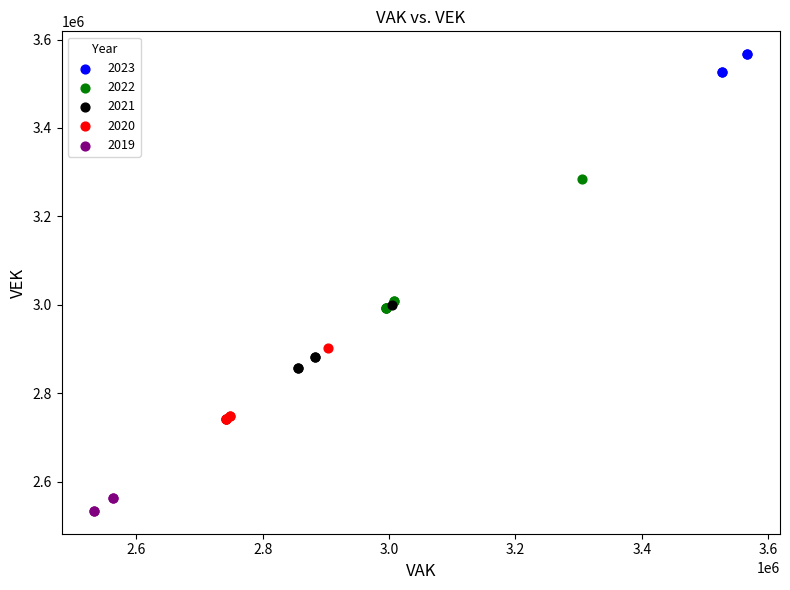

Which series has the largest Y range (max minus min)?

2022